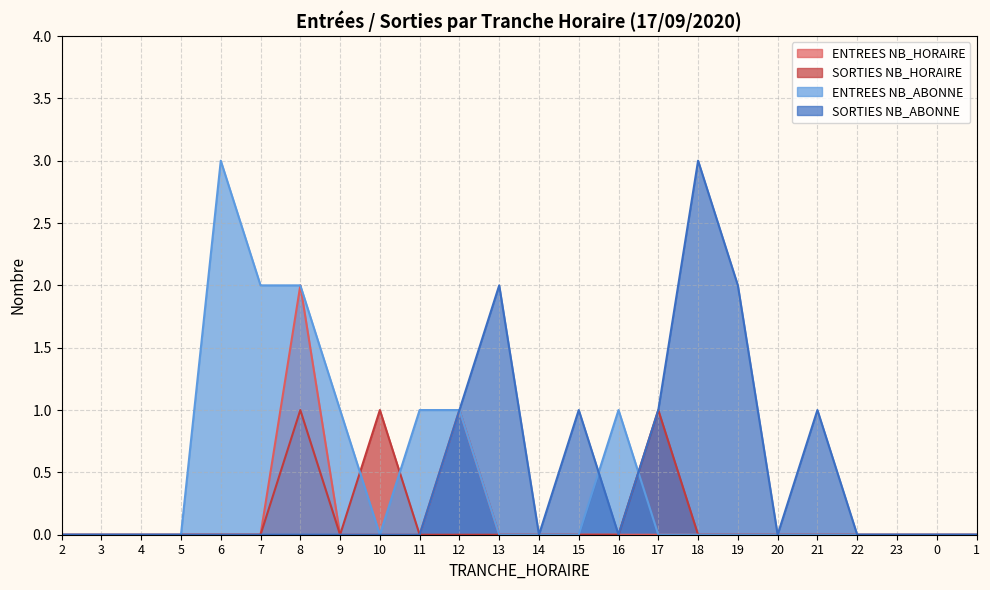

What is the sum of the ENTREES NB_ABONNE values at 12 and 19?

1